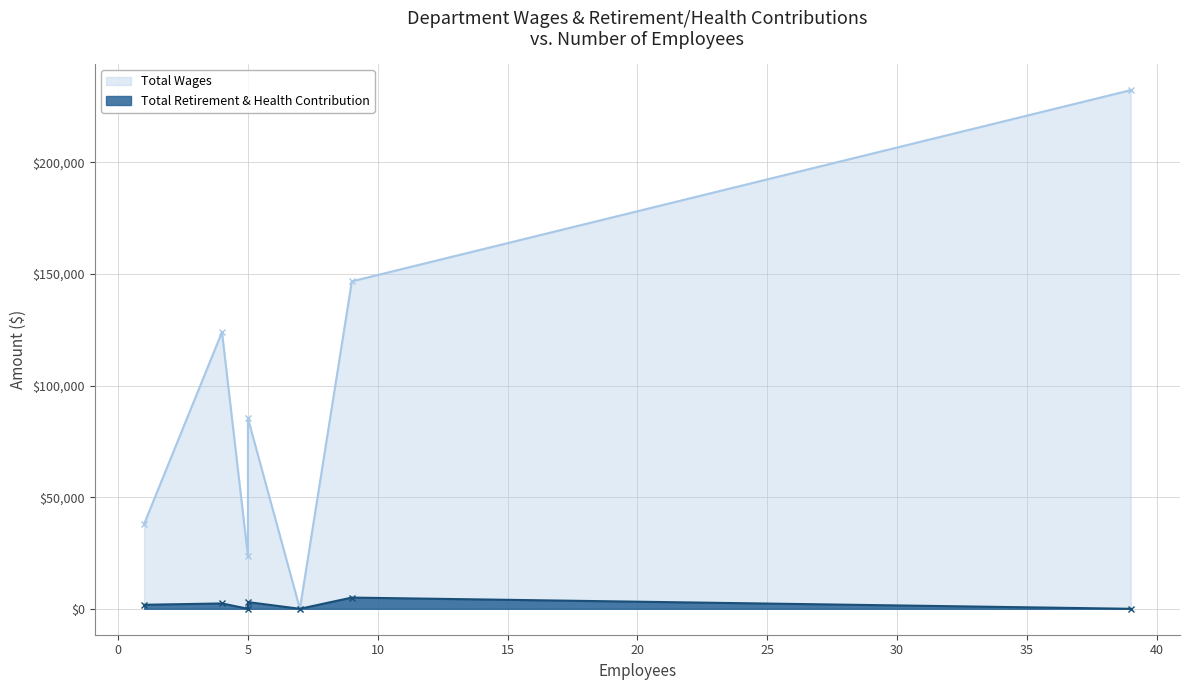

Reading left to right, extract all data points from this chart.

Total Wages: Restaurant=232388	Outside=146718	Admin=123985	Tackle Shop=85294	Boathouse=38008	Seasonal=23502	Board of Directors=0
Total Retirement & Health Contribution: Restaurant=0	Outside=5025	Admin=2394	Tackle Shop=3000	Boathouse=1800	Seasonal=0	Board of Directors=0